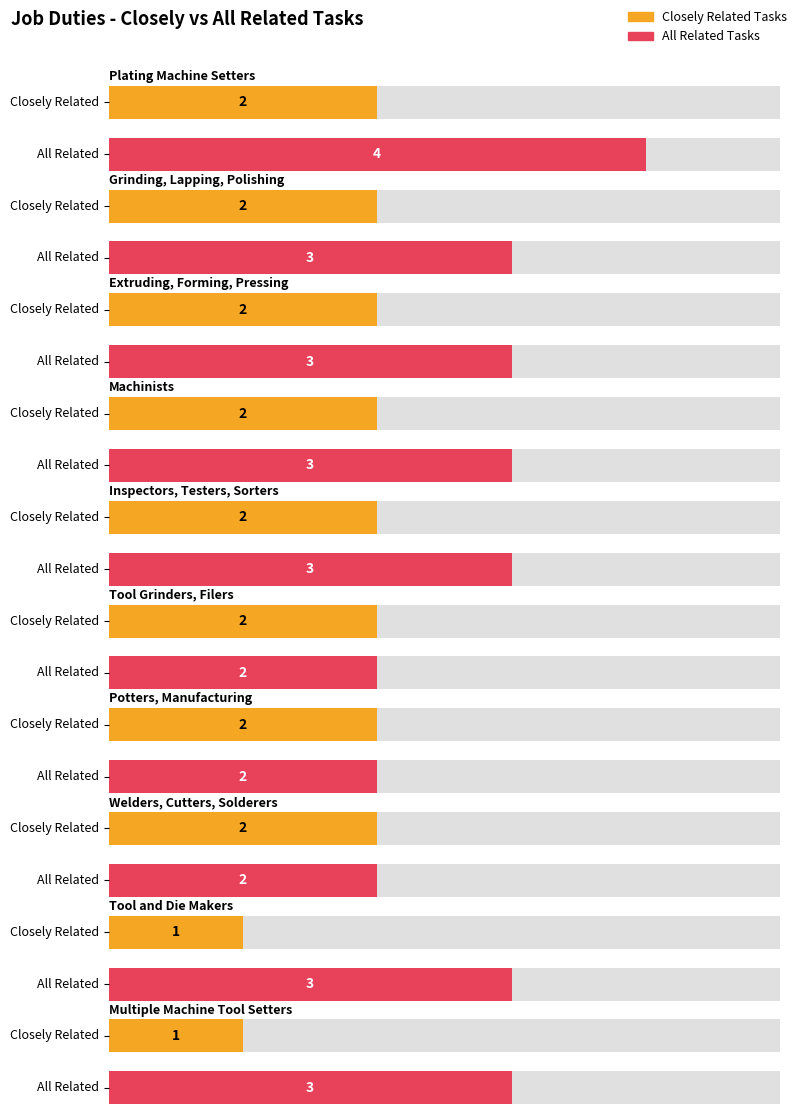

Which series has the largest range (max minus min)?

All Related Tasks